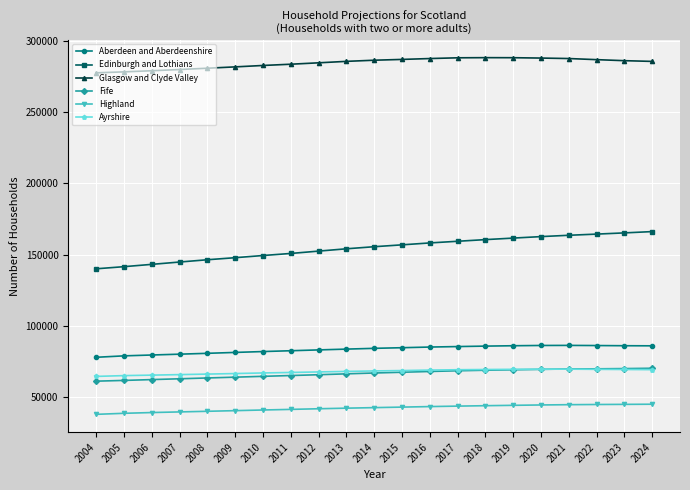

At how many categories does at least one series exceed 220855?

21